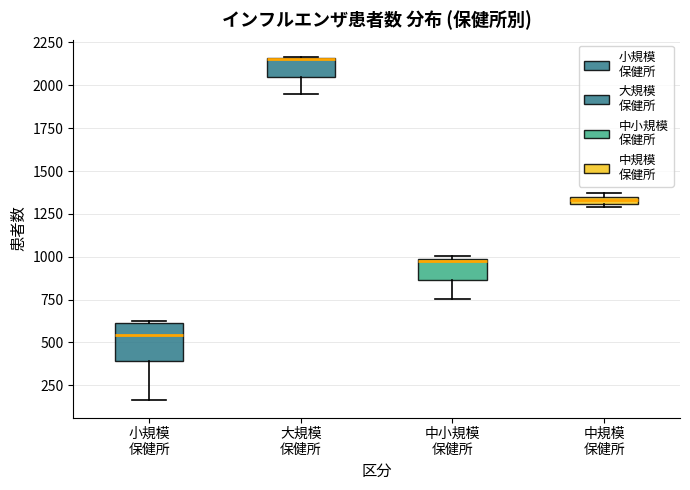

Which box is the tallest, from its lower edge to its upper edge?

小規模 保健所